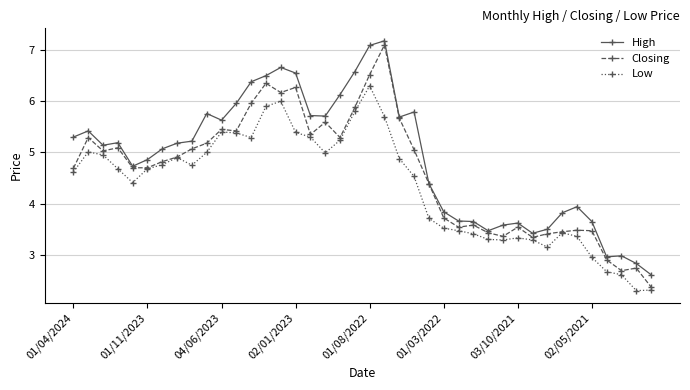

True or false: Low has more than 2 interior local peaks.

True